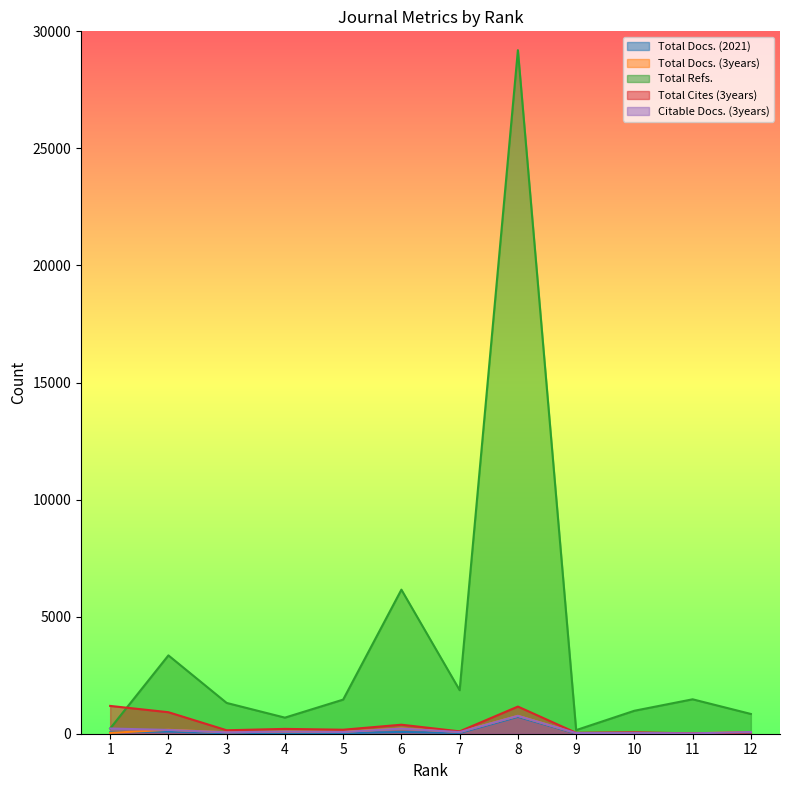

How many data points in Citable Docs. (3years) are less than 74?

6